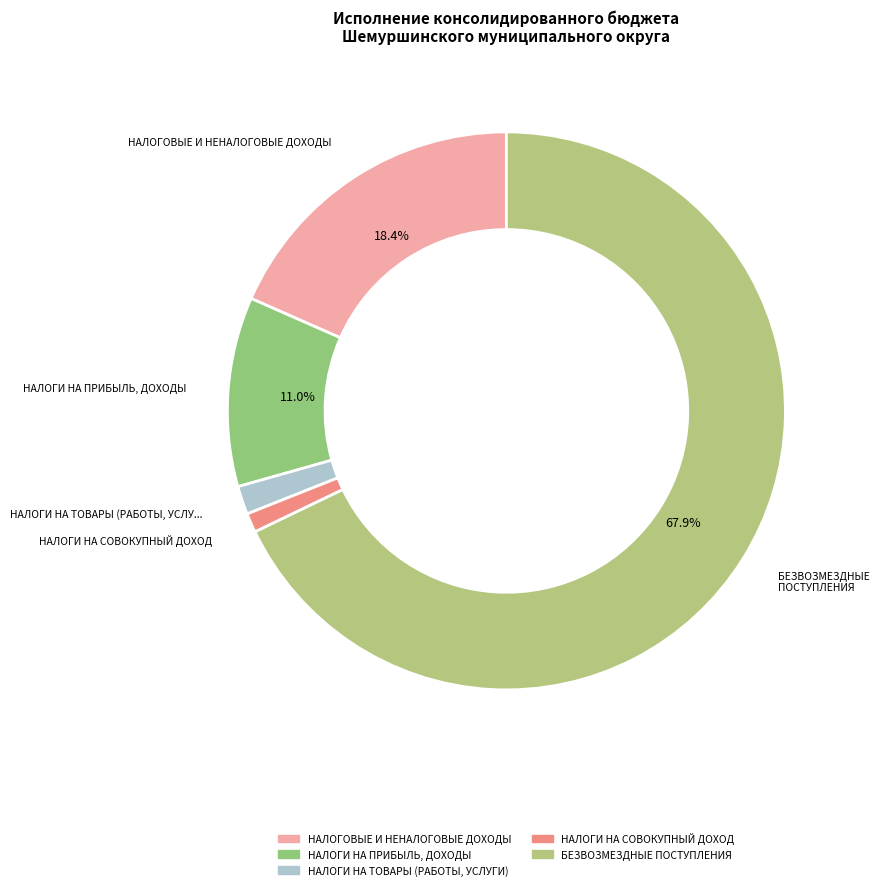

Is there any slice that represents more than half of the pie?

Yes